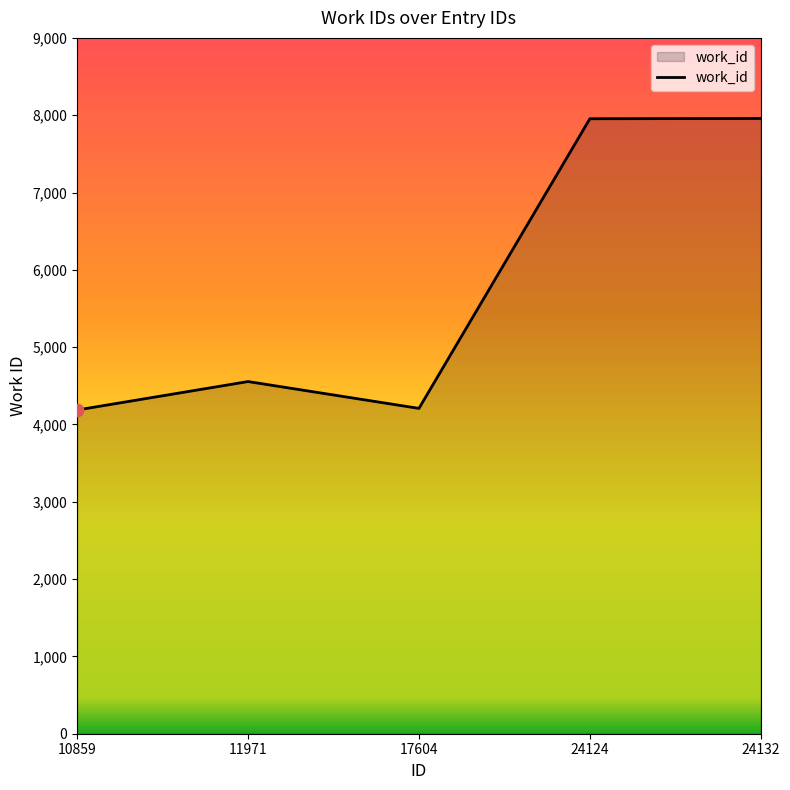

Which has a higher value, 17604 or 24132?

24132